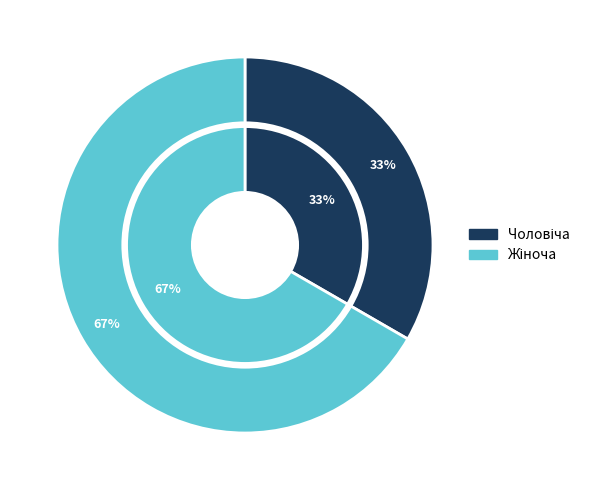

How many slices are in this pie chart?

2